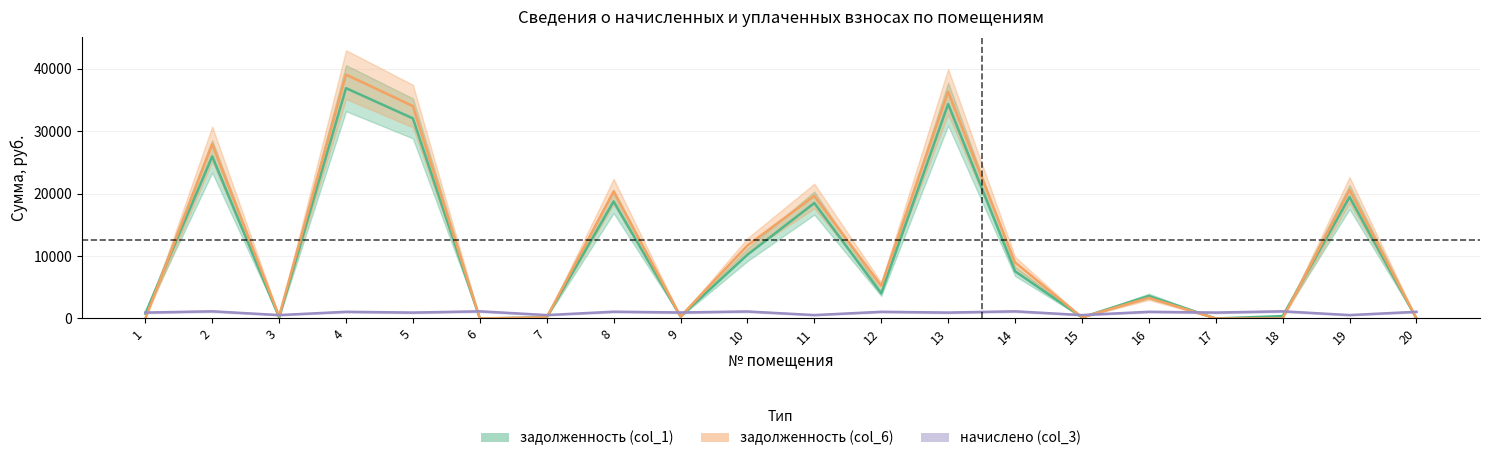

What is the value of the начислено (col_3) point at the 8th from the left?

1083.5